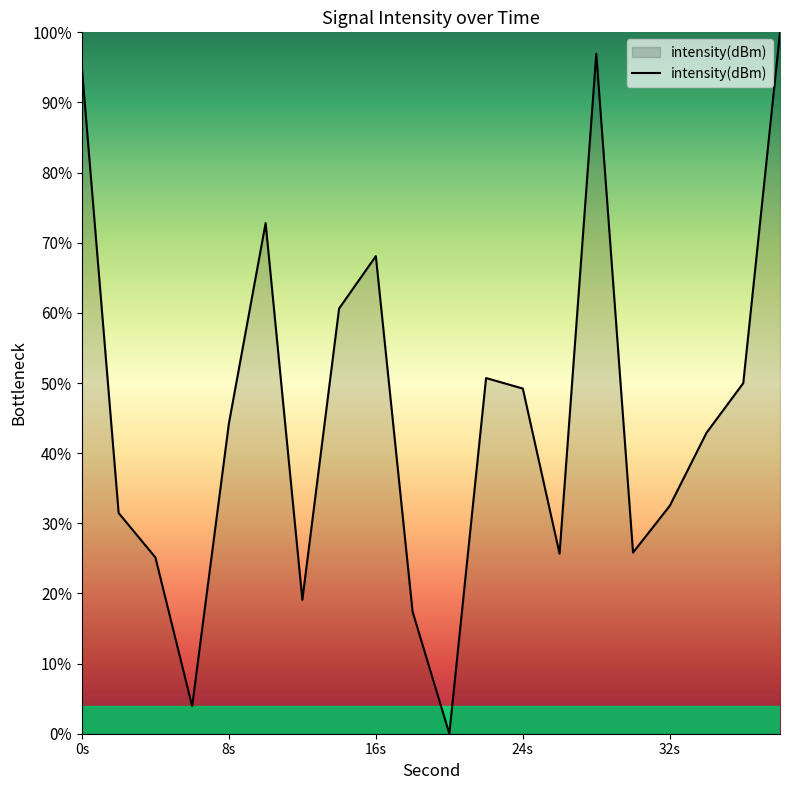

What is the difference between the second highest and minimum values?

97.0